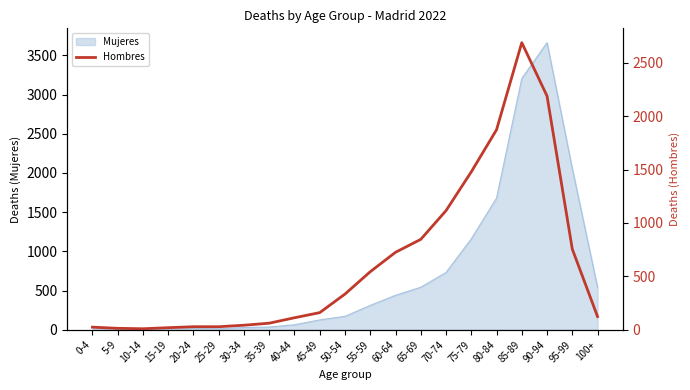

The value at 5-9 is 3. True or false?

False